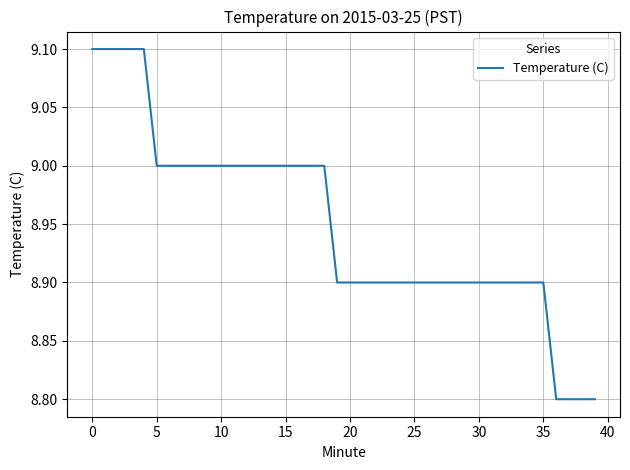

What is the difference between the maximum and minimum values?

0.3